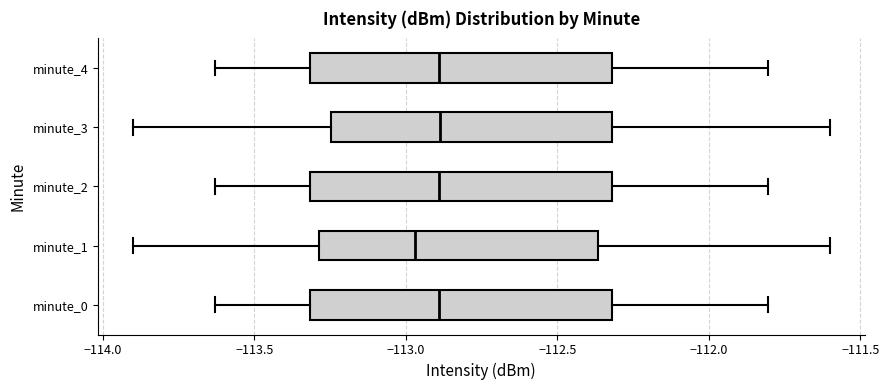

Where is the left edge of the box for minute_3 on the x-axis? The values are not printed on the chart, so give them approximately, as read against the axis.

-113.25